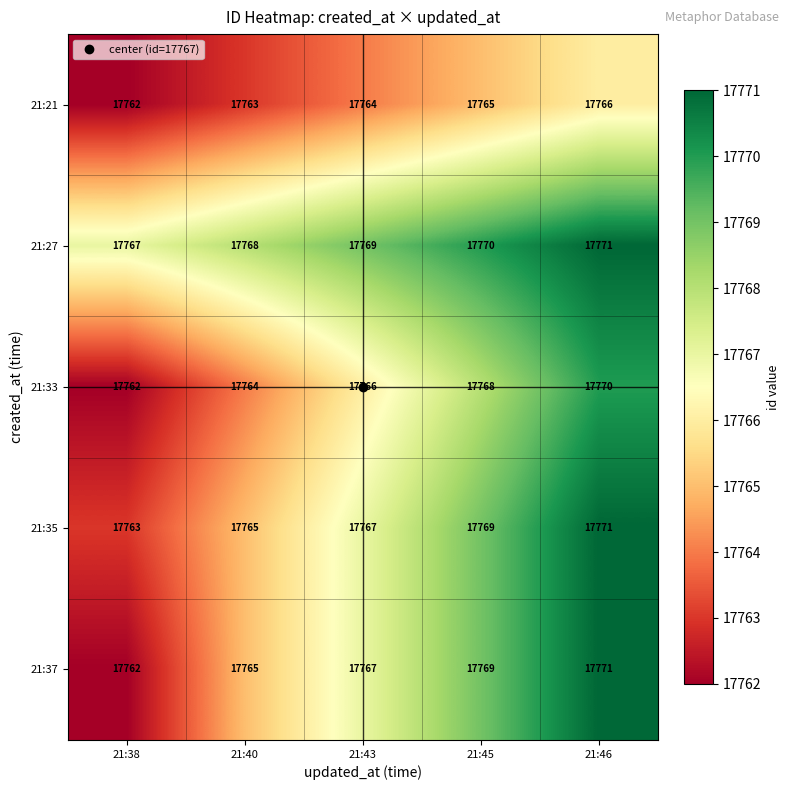

What is the total value across all series at 21:40?

88825